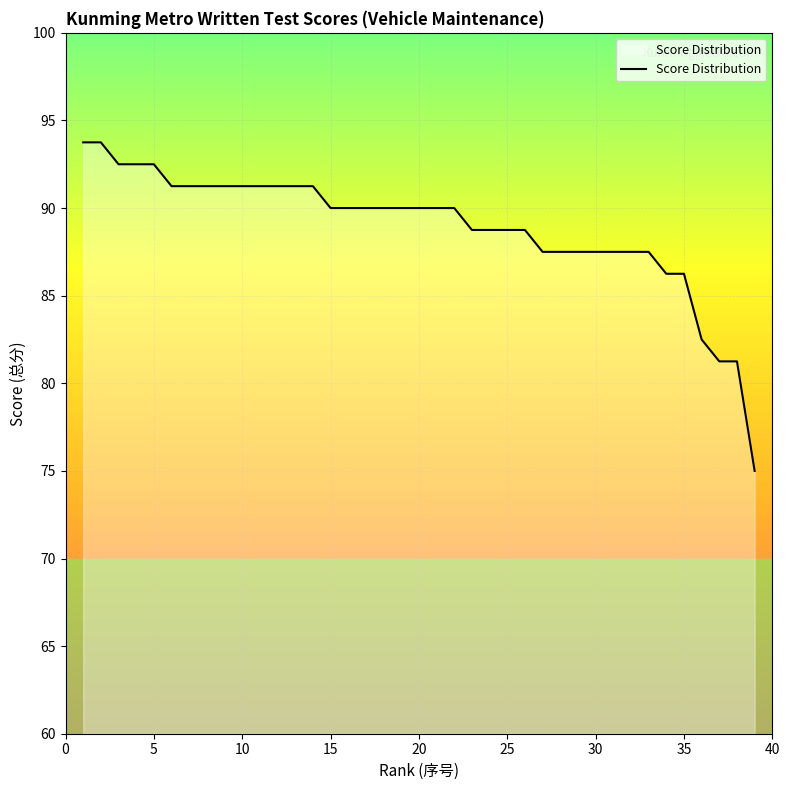

What is the minimum value shown in the chart?

75.0